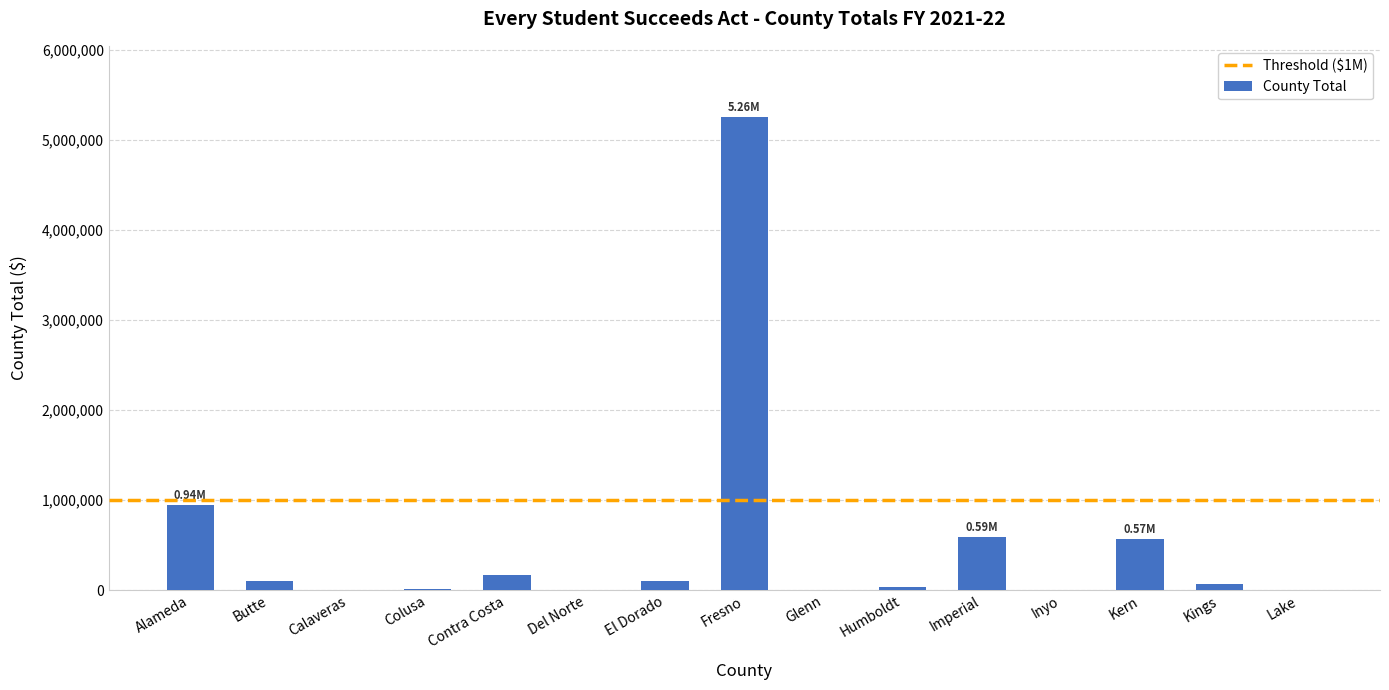

Between Fresno and Lake, which is larger?

Fresno